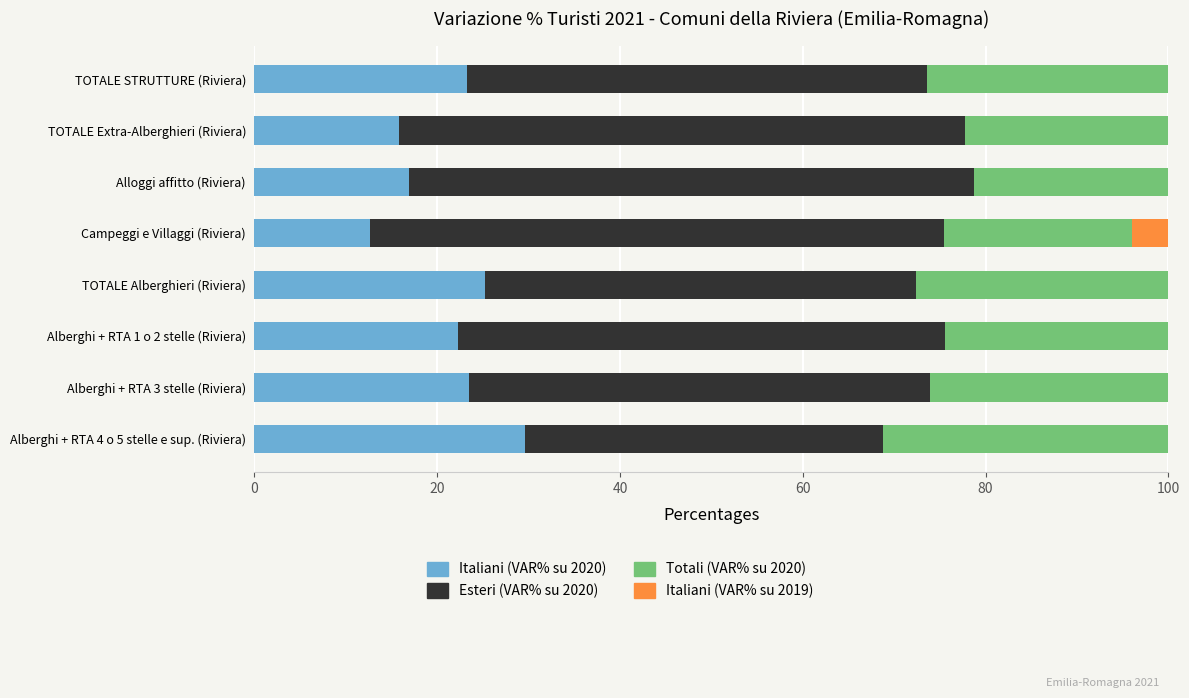

What is the sum of all Italiani (VAR% su 2020) values?

169.1